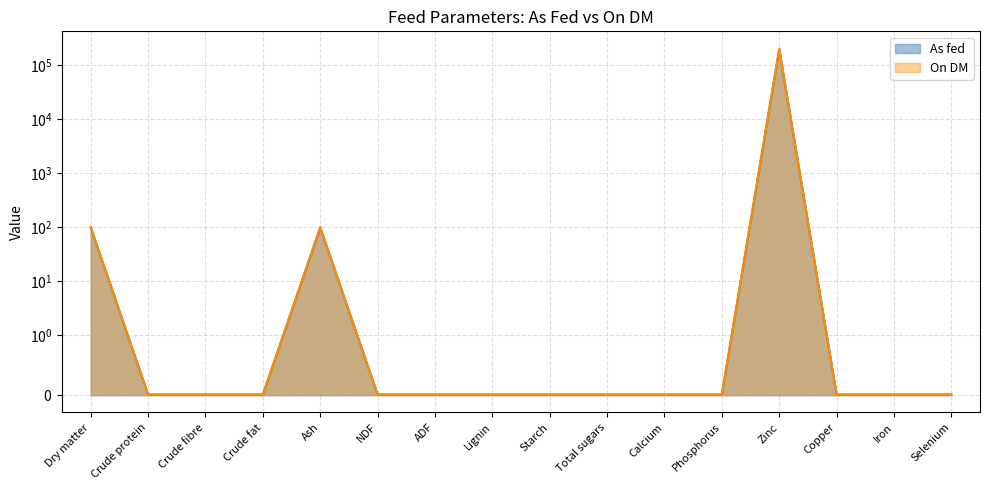

At which category is the sum across all series the highest?

Zinc